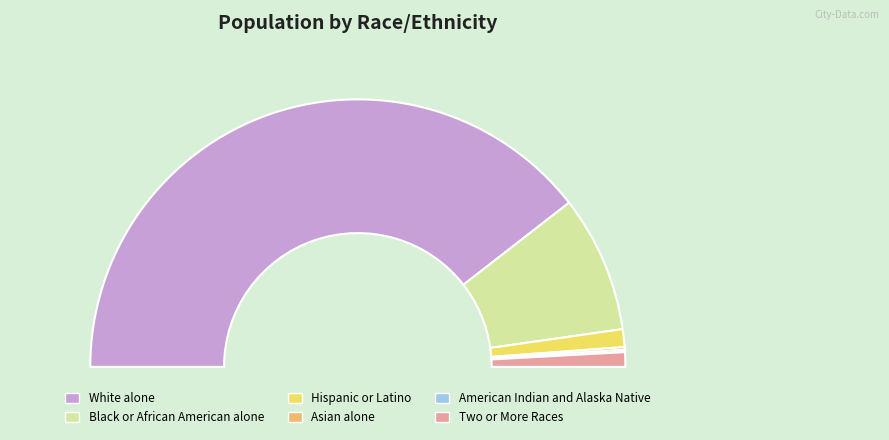

Rank the categories by value from lowest to highest.

American Indian and Alaska Native, Asian alone, Two or More Races, Hispanic or Latino, Black or African American alone, White alone